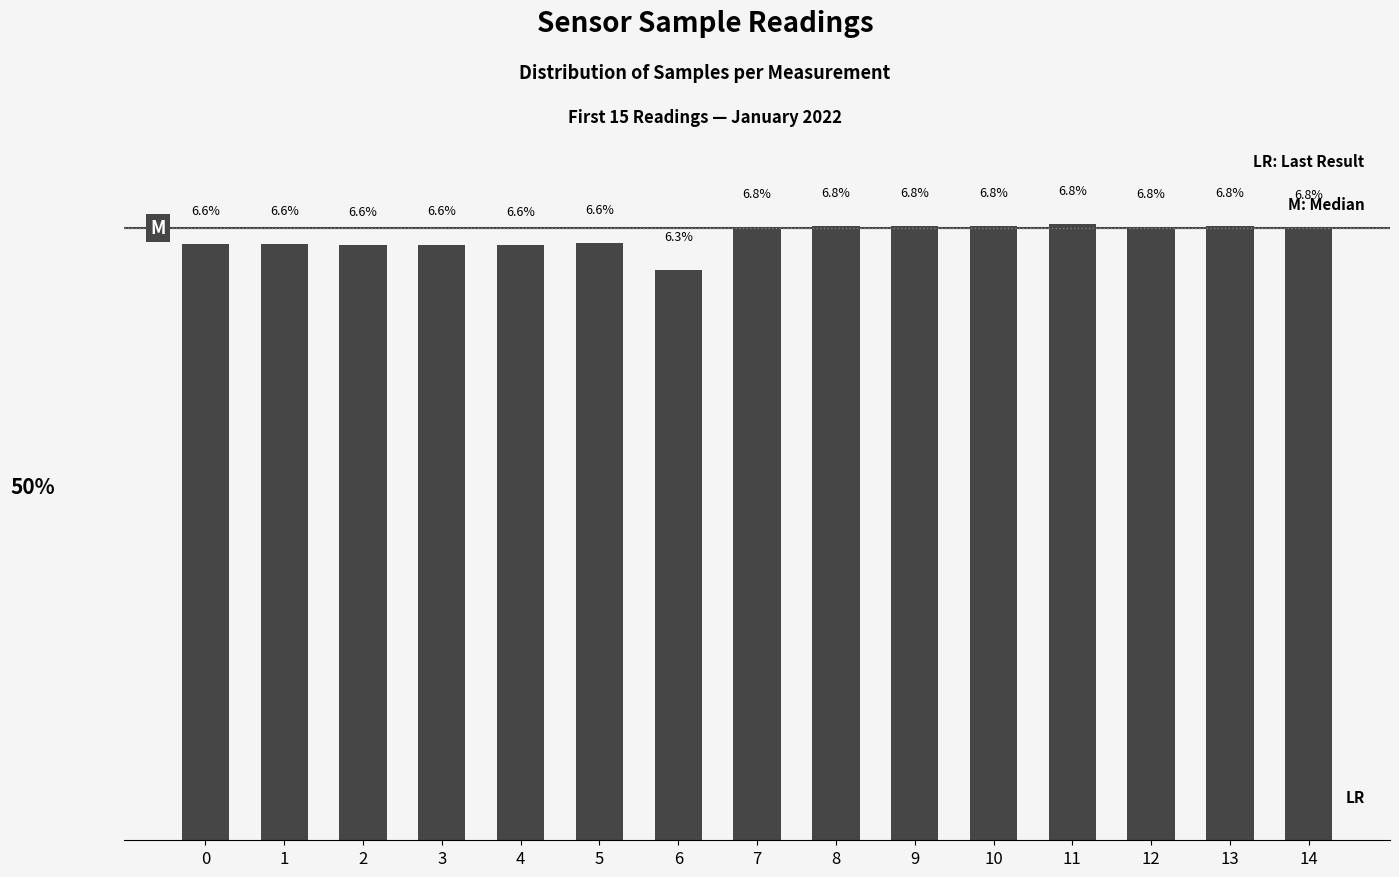

Which label corresponds to the smallest value in the chart?

6